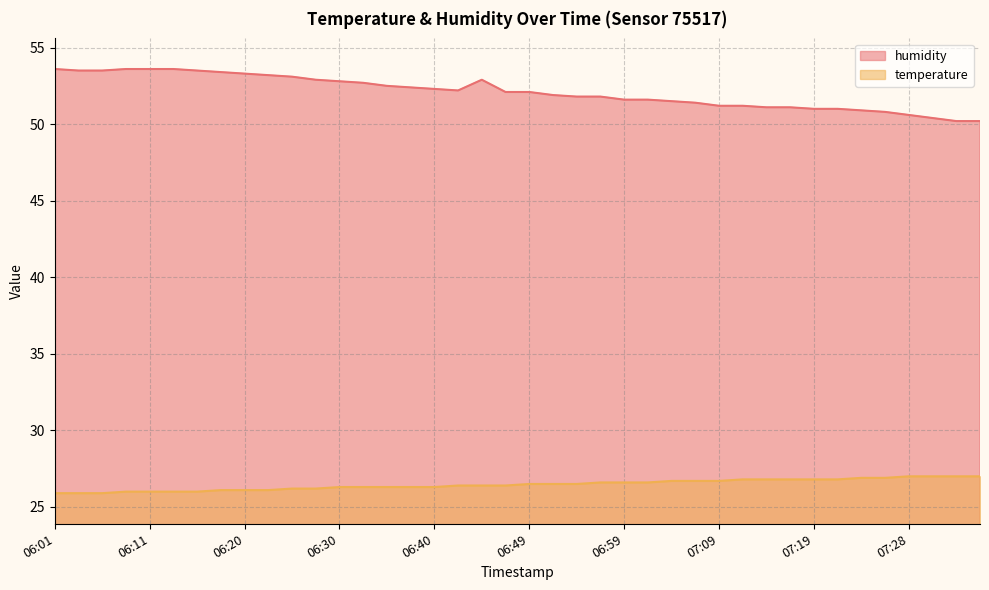

How many series are shown in this chart?

2